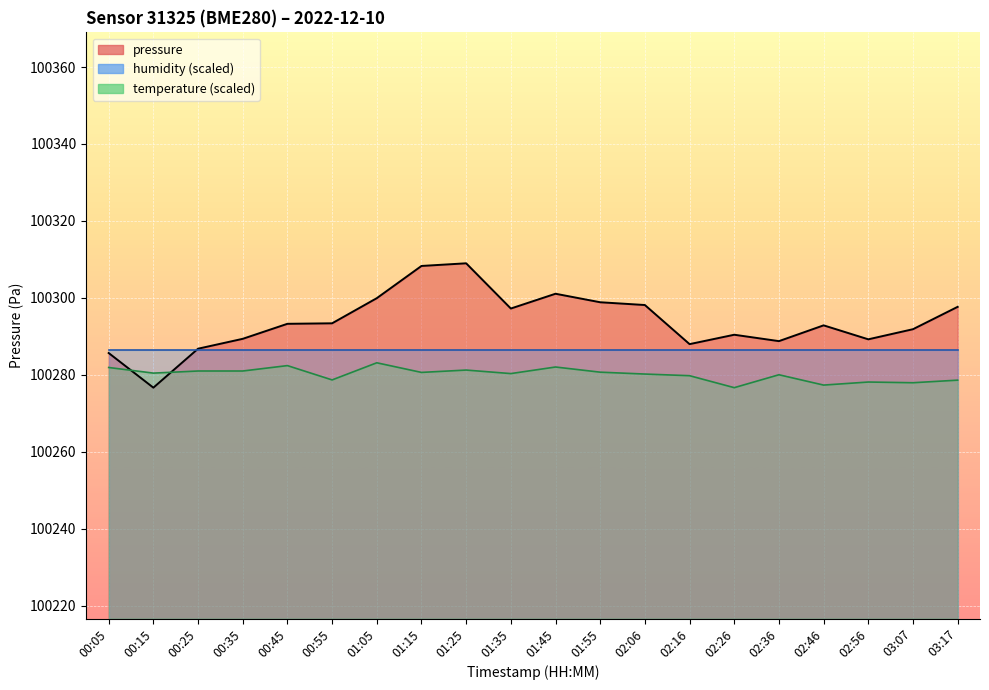

Count the number of categories in the chart.

20